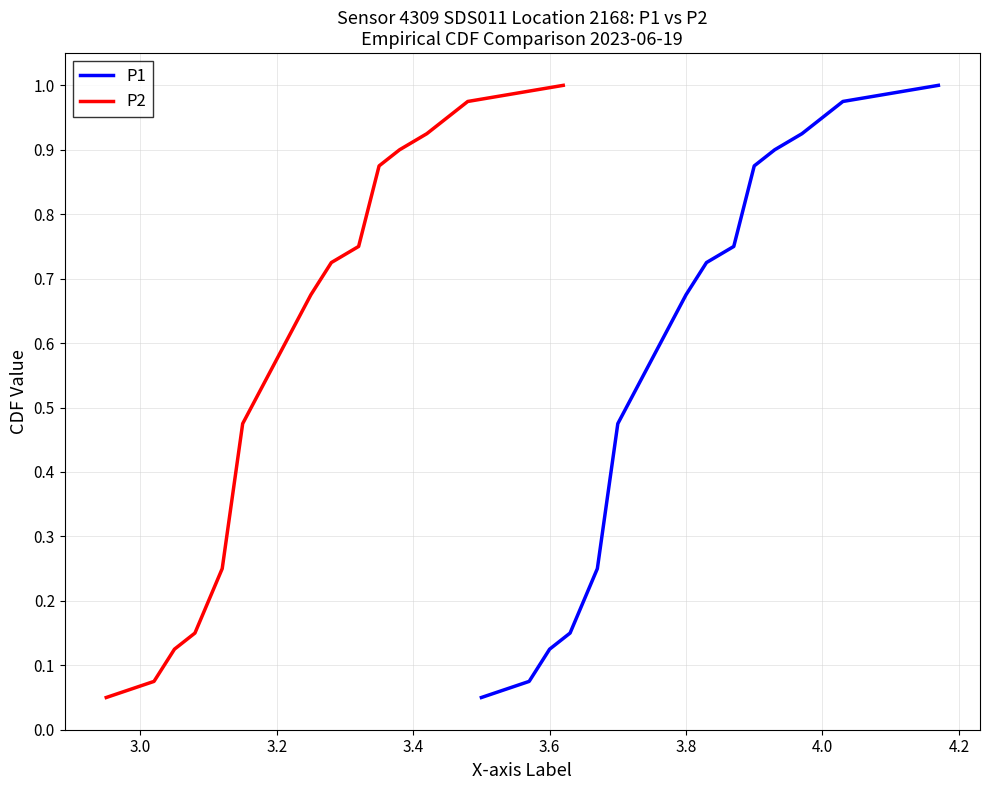

Reading left to right, what are all the values shown in this chart?

P1: 0.1	0.1	0.1	0.1	0.2	0.5	0.7	0.7	0.8	0.9	0.9	0.9	0.9	1.0	1.0
P2: 0.1	0.1	0.1	0.1	0.2	0.5	0.7	0.7	0.8	0.9	0.9	0.9	0.9	1.0	1.0